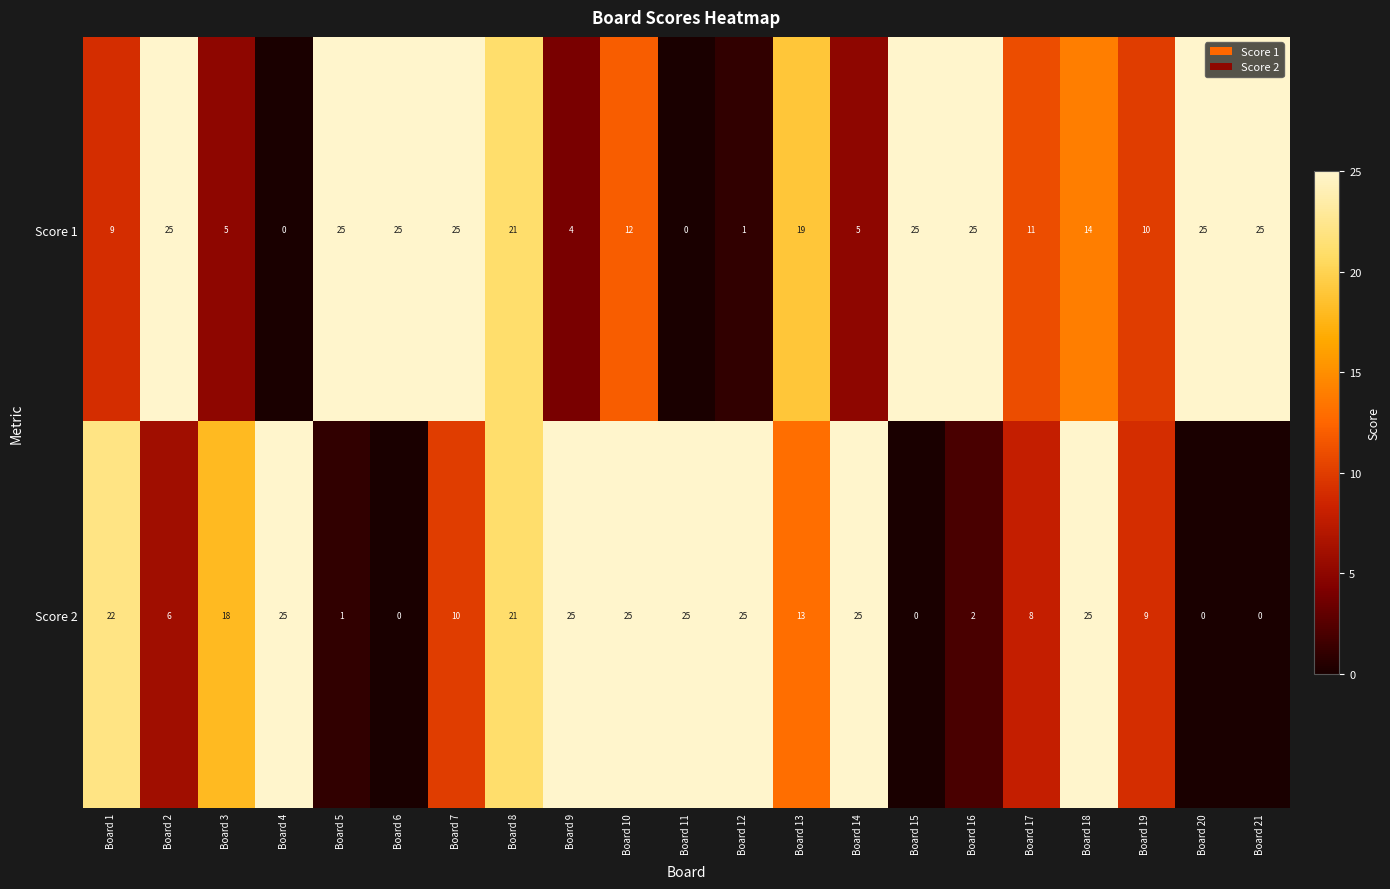

Between Board 2 and Board 7, which series saw the biggest shift?

Score 2